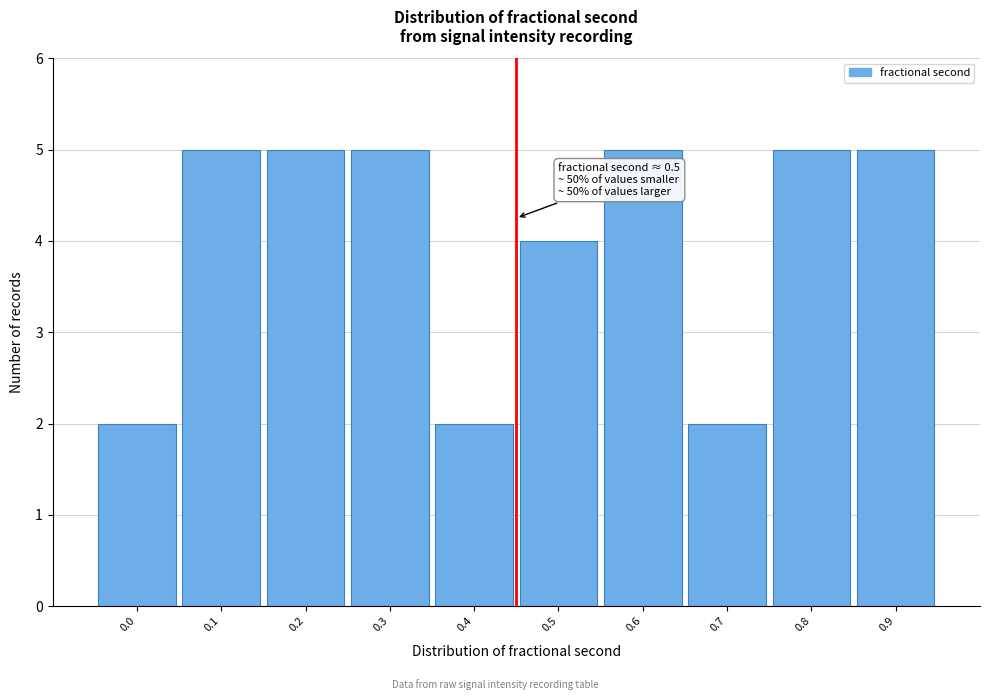

Reading left to right, what are all the values shown in this chart?

0.0=2	0.1=5	0.2=5	0.3=5	0.4=2	0.5=4	0.6=5	0.7=2	0.8=5	0.9=5